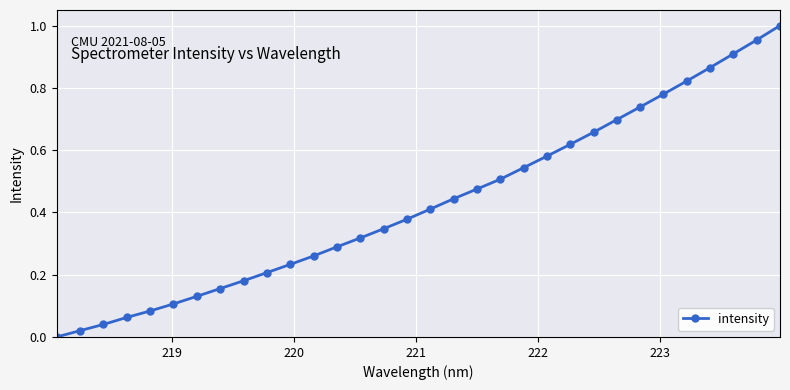

True or false: there are more than 2 points higher than both neighbors.

False